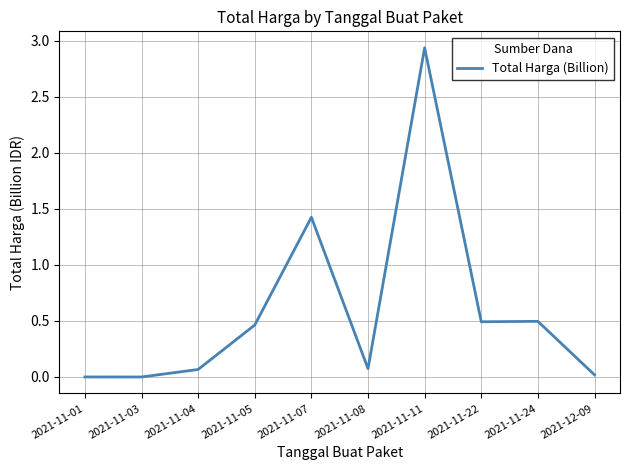

What is the difference between the values at 2021-11-08 and 2021-11-05?

0.4